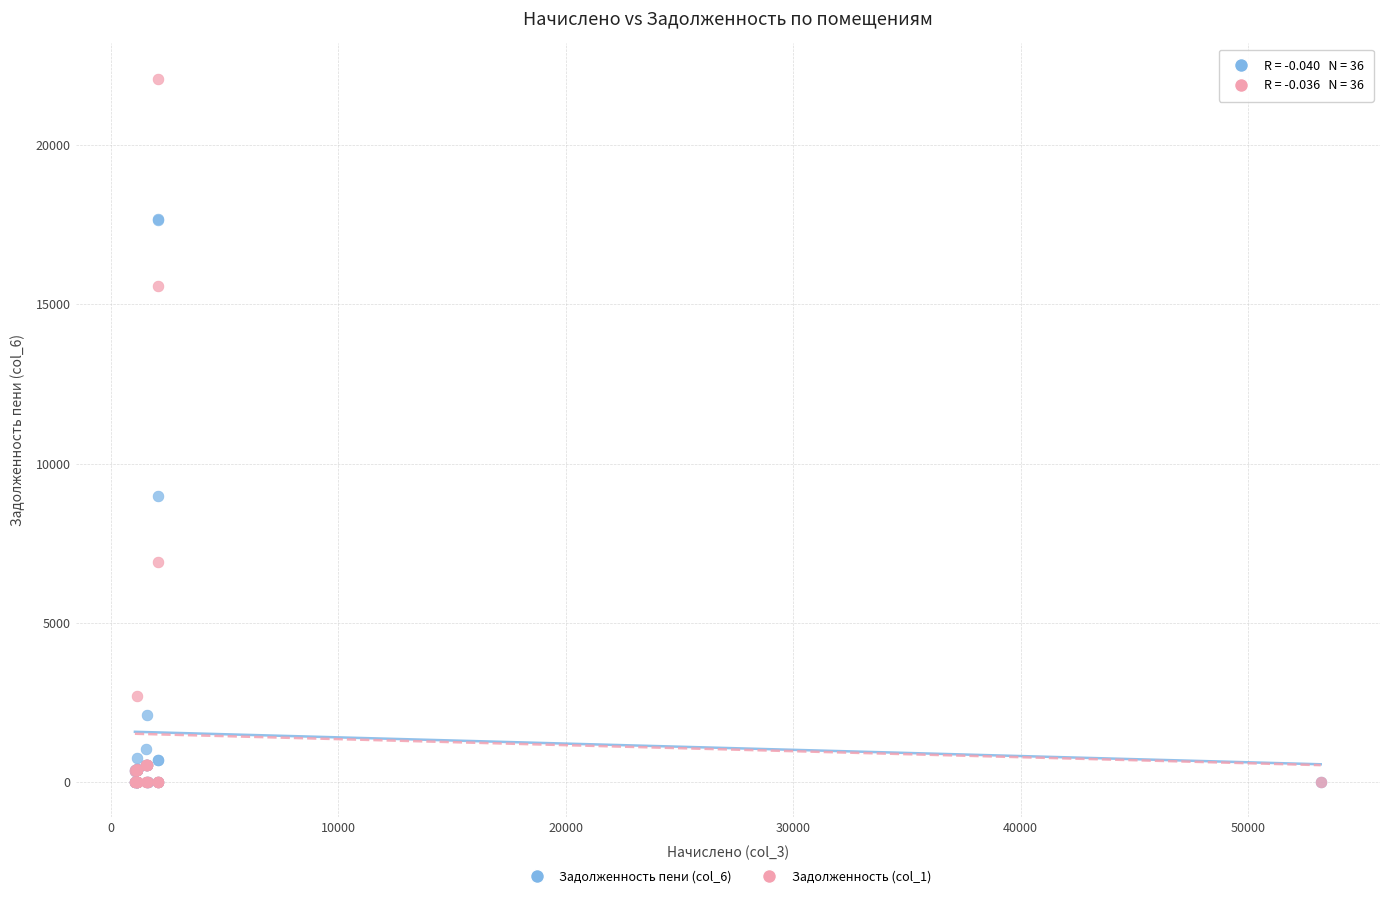

Across all series, what Y value is closest to 11049?

8995.1